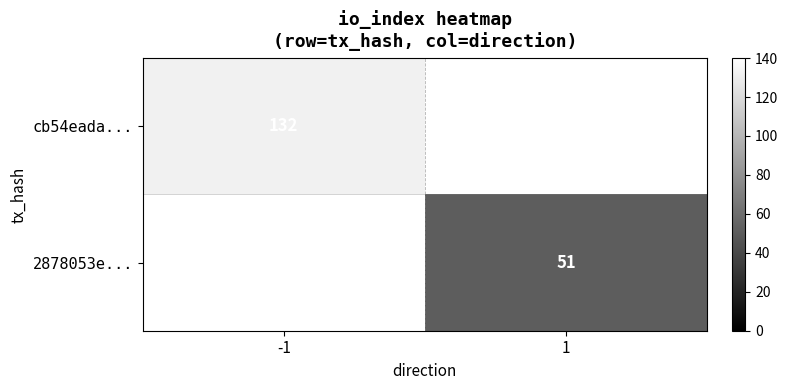

Is it true that cb54eada... equals 132 at -1?

True